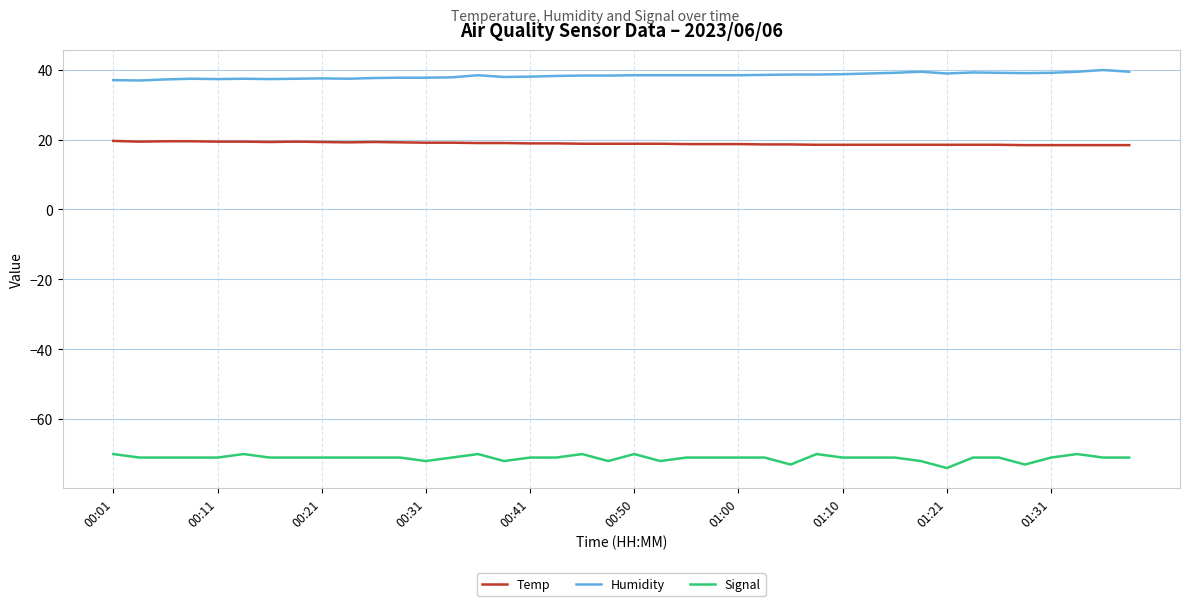

Rank the series by their maximum value, from highest to lowest.

Humidity, Temp, Signal